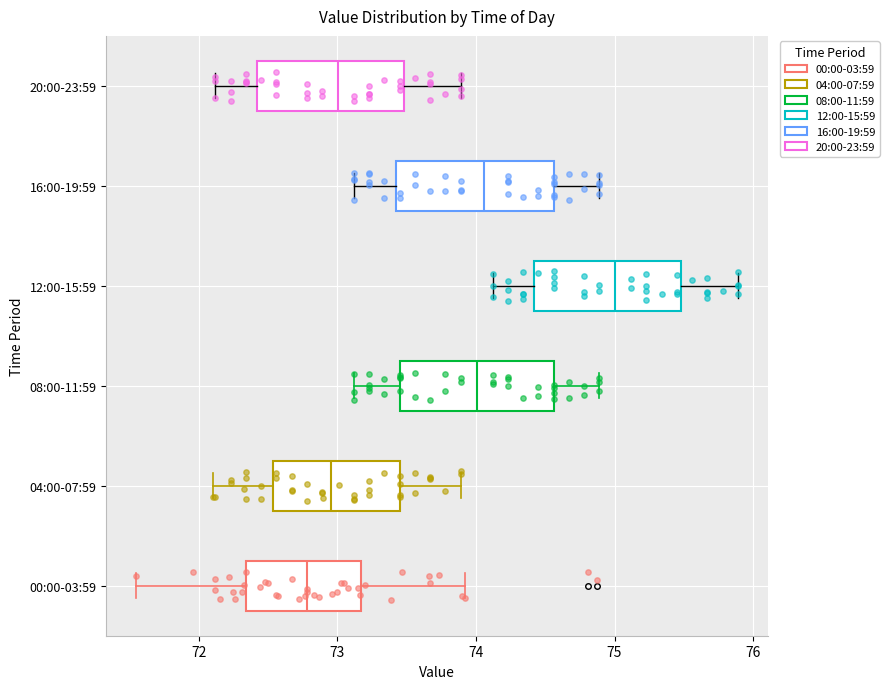

Reading bottom to top, transcribe this box plot: for each box, give where its median line is, the range the box spans, and where its two whiskers end, as read against the x-axis. The values are not printed on the chart, so give them approximately, as read against the axis.

00:00-03:59: median 72.8, box 72.3 to 73.2, whiskers 71.6 to 73.9
04:00-07:59: median 73.0, box 72.5 to 73.5, whiskers 72.1 to 73.9
08:00-11:59: median 74.0, box 73.5 to 74.6, whiskers 73.1 to 74.9
12:00-15:59: median 75.0, box 74.4 to 75.5, whiskers 74.1 to 75.9
16:00-19:59: median 74.1, box 73.4 to 74.6, whiskers 73.1 to 74.9
20:00-23:59: median 73.0, box 72.4 to 73.5, whiskers 72.1 to 73.9